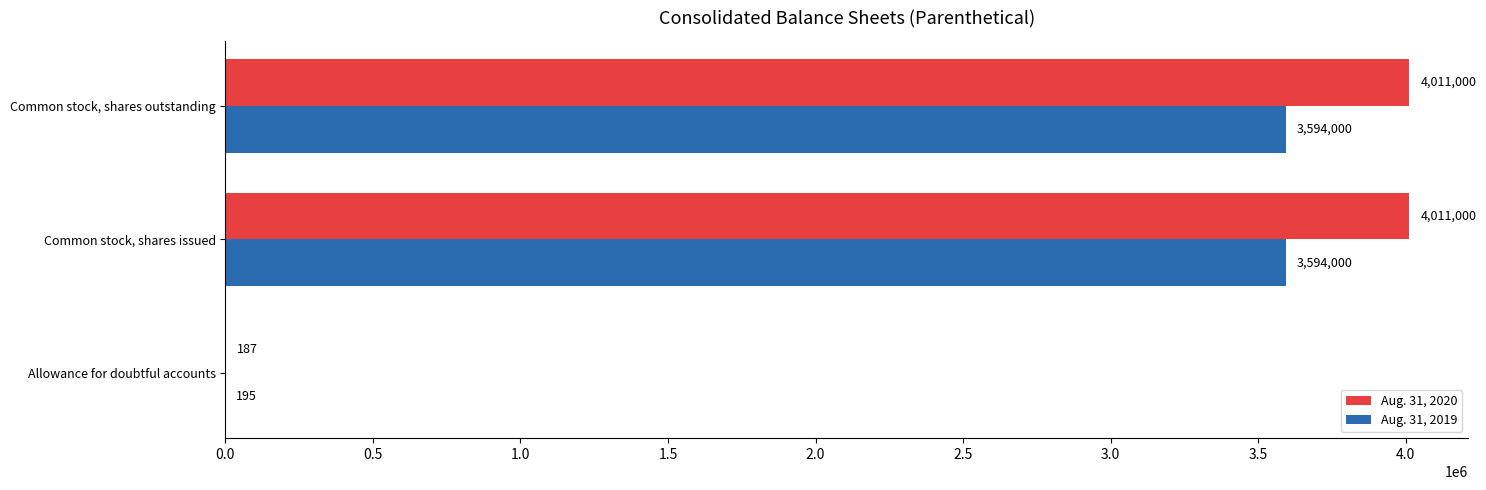

What are all the series names shown in the legend?

Aug. 31, 2020, Aug. 31, 2019